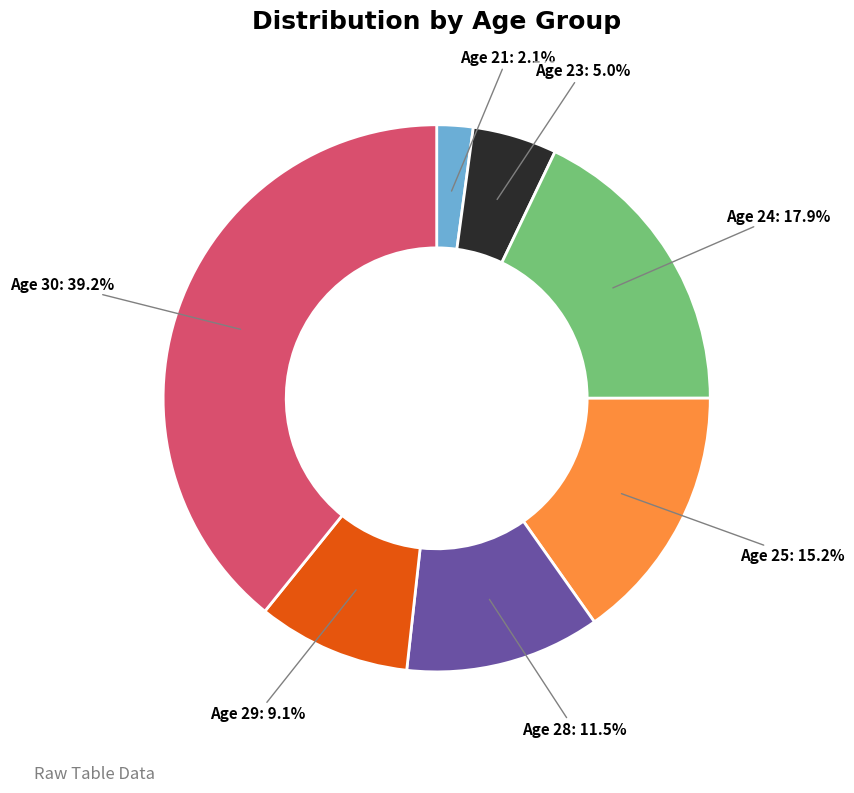

Which slice is the smallest?

Age 21: 2.1%